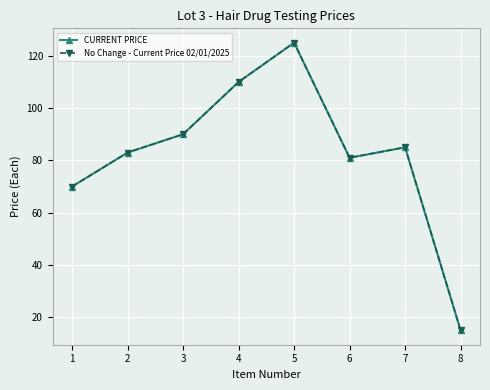

True or false: No Change - Current Price 02/01/2025 and CURRENT PRICE intersect in this chart.

False